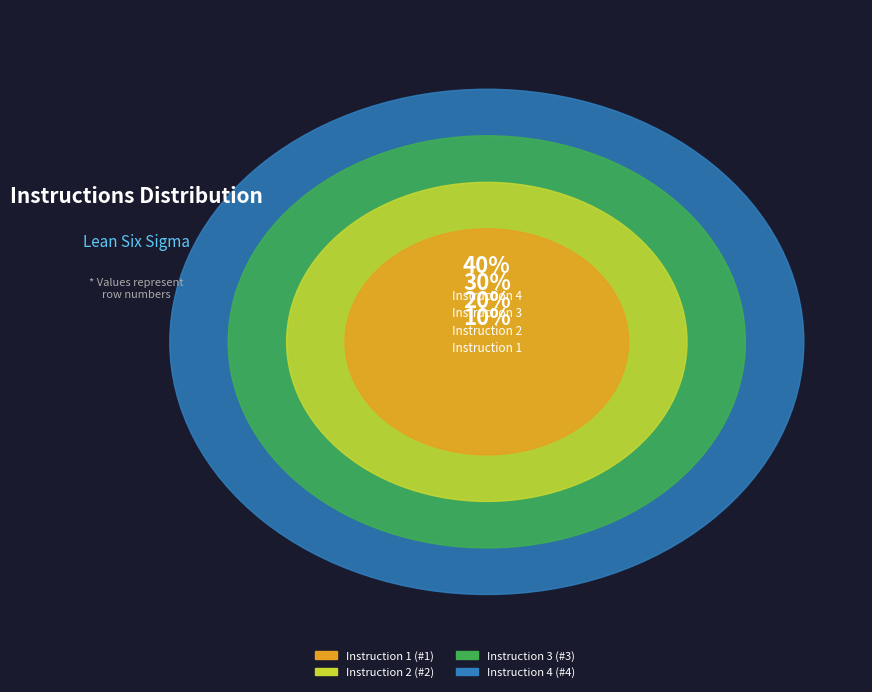

Rank the categories by value from highest to lowest.

Instruction 4, Instruction 3, Instruction 2, Instruction 1